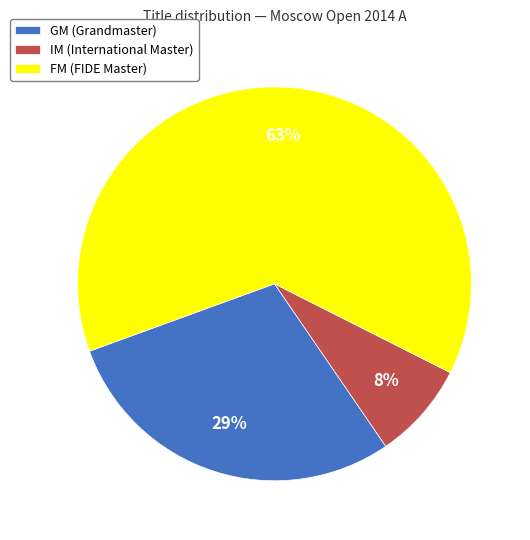

Does FM account for over 50% of the chart?

Yes